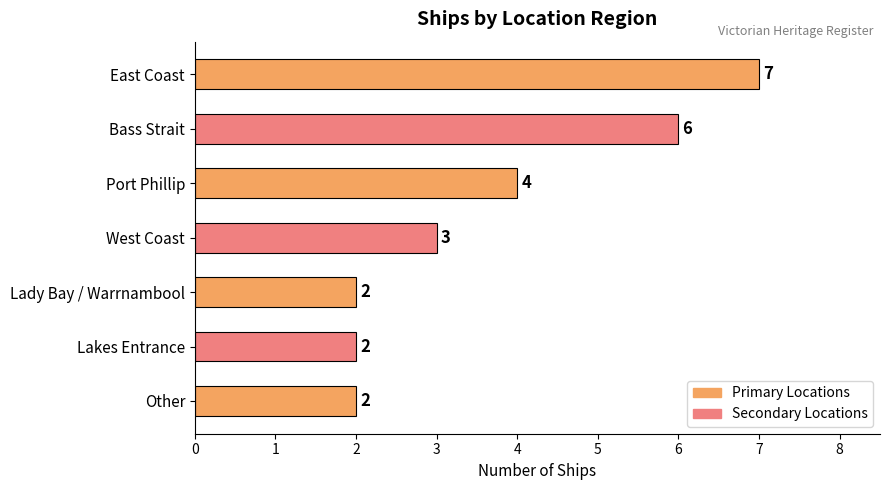

Where is the data nearest to the value 4?

Port Phillip